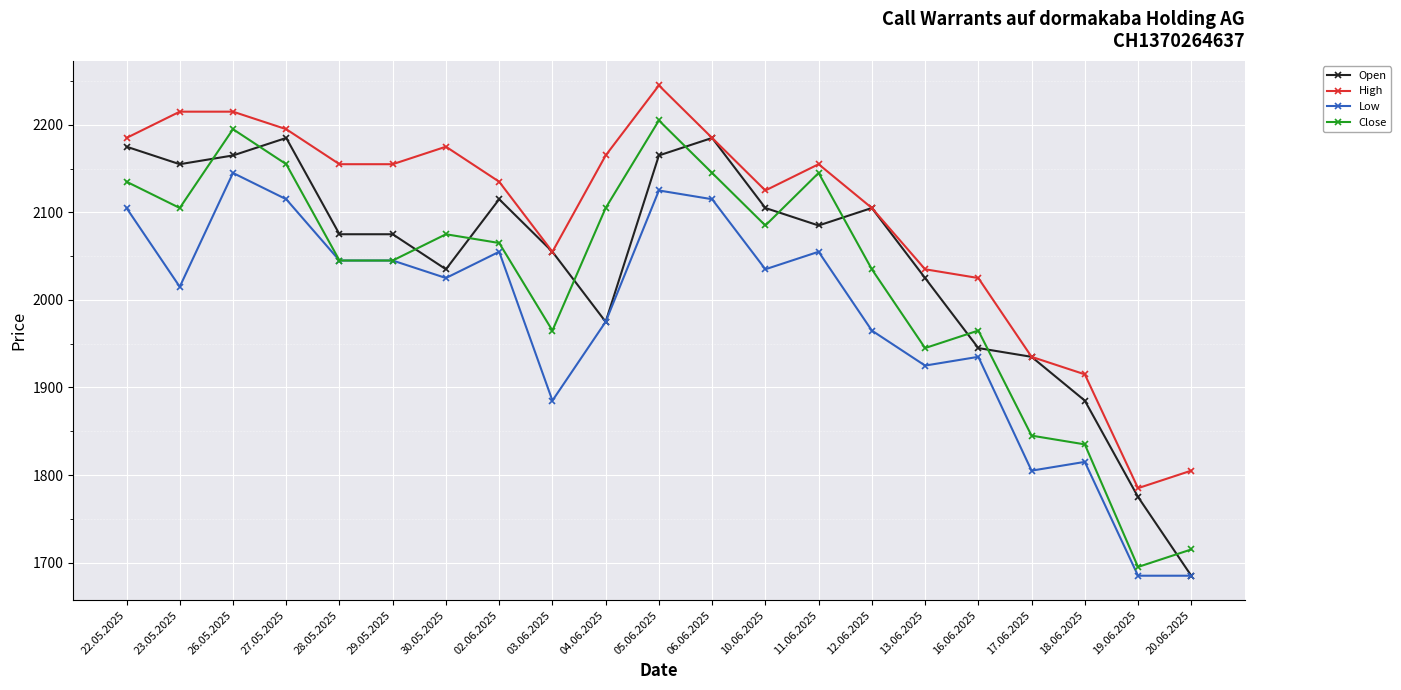

At which label does High first exceed 2155?

22.05.2025